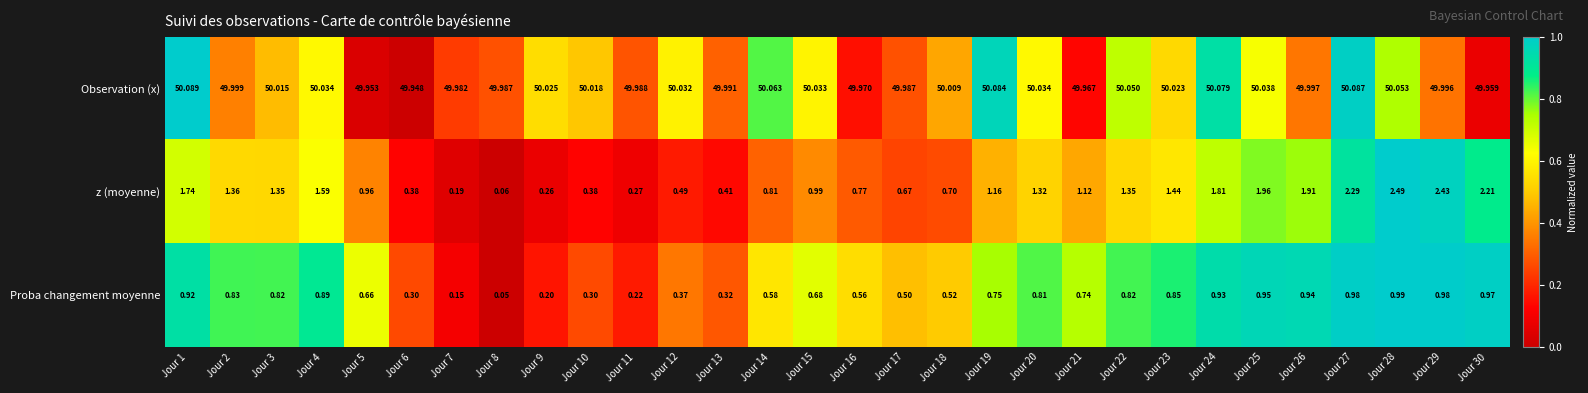

At Jour 4, list the series in order from largest to smallest.

Observation (x), z (moyenne), Proba changement moyenne